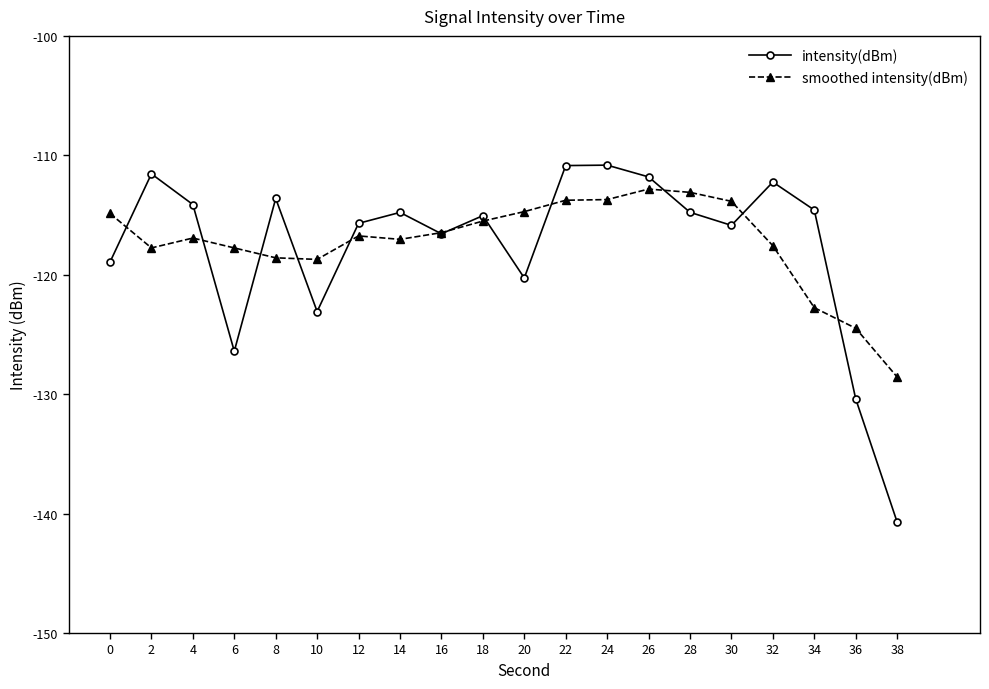

True or false: smoothed intensity(dBm) has a value of -50.0 at 6.

False